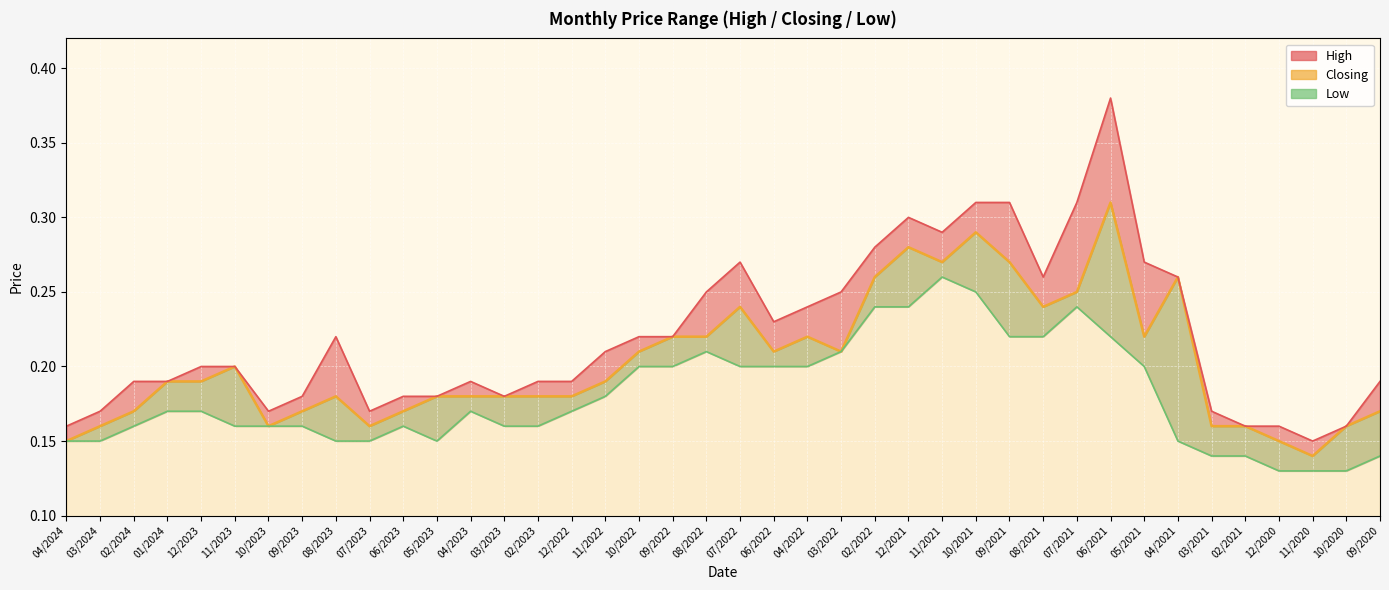

Reading left to right, extract all data points from this chart.

04/2024=0.1	03/2024=0.2	02/2024=0.2	01/2024=0.2	12/2023=0.2	11/2023=0.2	10/2023=0.2	09/2023=0.2	08/2023=0.2	07/2023=0.2	06/2023=0.2	05/2023=0.2	04/2023=0.2	03/2023=0.2	02/2023=0.2	12/2022=0.2	11/2022=0.2	10/2022=0.2	09/2022=0.2	08/2022=0.2	07/2022=0.2	06/2022=0.2	04/2022=0.2	03/2022=0.2	02/2022=0.3	12/2021=0.3	11/2021=0.3	10/2021=0.3	09/2021=0.3	08/2021=0.2	07/2021=0.2	06/2021=0.3	05/2021=0.2	04/2021=0.3	03/2021=0.2	02/2021=0.2	12/2020=0.1	11/2020=0.1	10/2020=0.2	09/2020=0.2